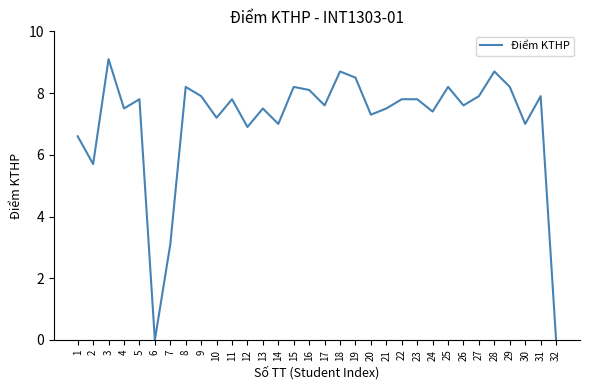

The value at 2 is 3.7. True or false?

False